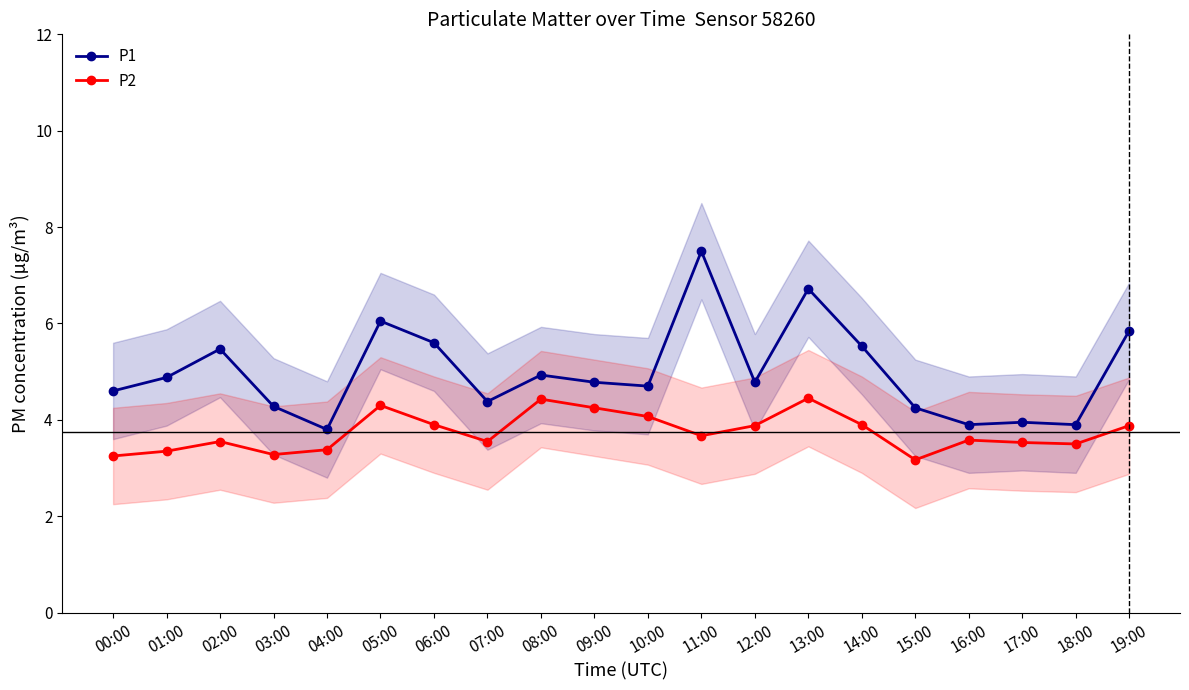

True or false: P1 and P2 intersect in this chart.

False